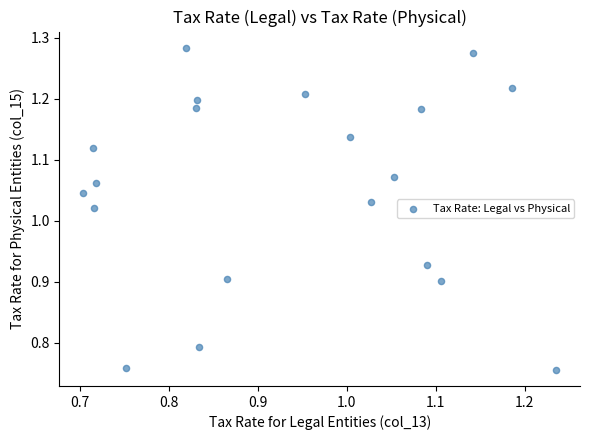

What is the range of X values (max minus min)?

0.5